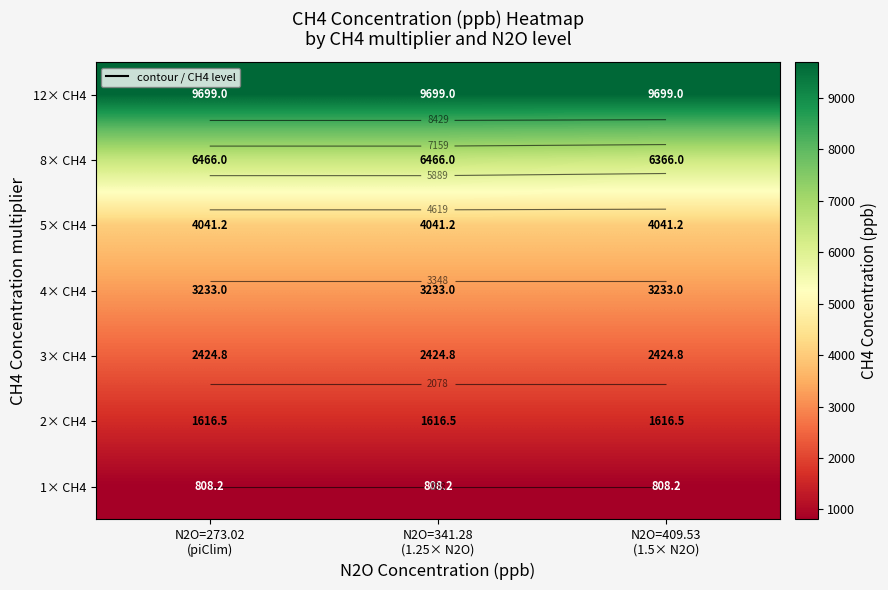

Is it true that 2× CH4 equals 1026.0 at N2O=273.02 (piClim)?

False